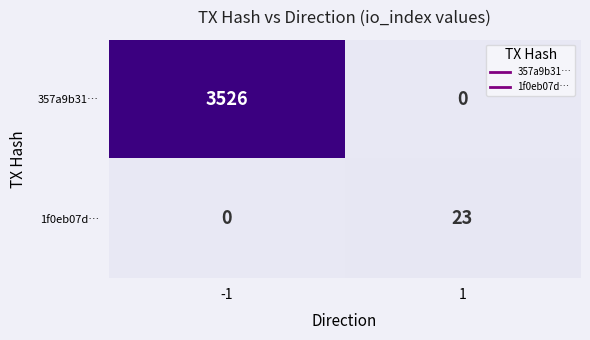

What value does the 357a9b31… series have at -1, to the nearest 50?

3550